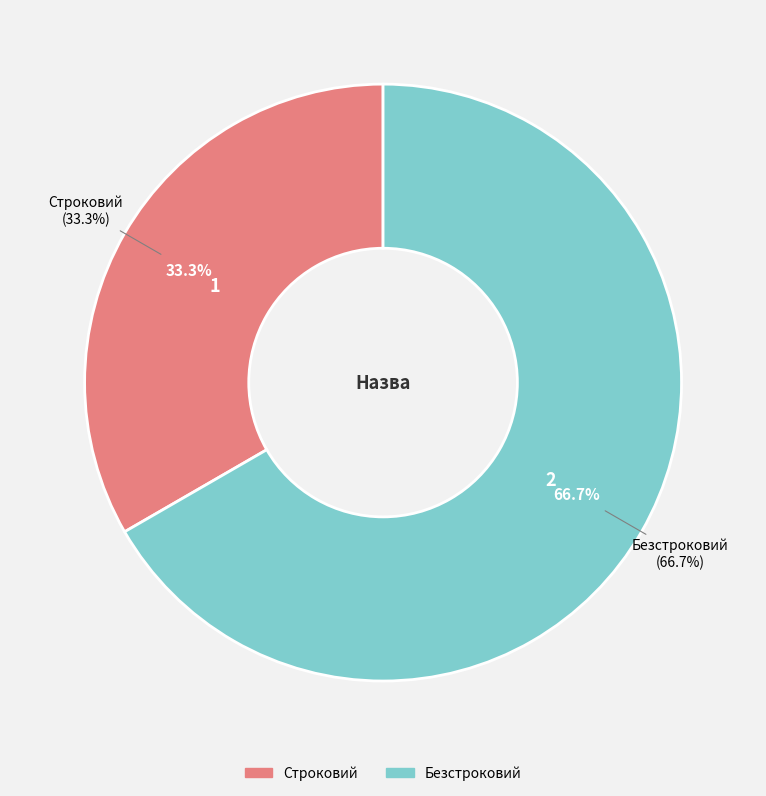

Which slice is the smallest?

Строковий